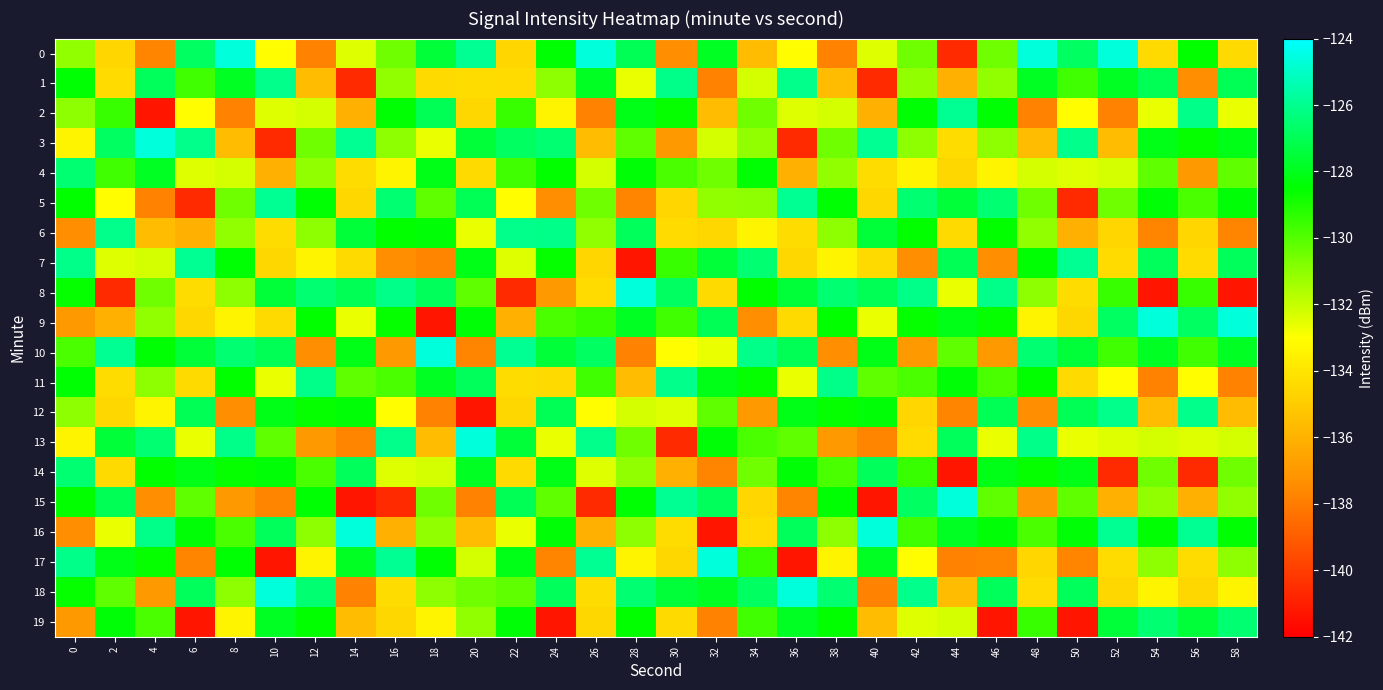

Reading left to right, extract all data points from this chart.

0: 0=-131.1	2=-134.6	4=-137.7	6=-126.8	8=-124.6	10=-133.1	12=-137.8	14=-132.4	16=-130.5	18=-127.5	20=-125.9	22=-134.6	24=-128.4	26=-124.6	28=-127.0	30=-137.4	32=-127.9	34=-135.6	36=-133.1	38=-137.8	40=-132.4	42=-130.5	44=-140.6	46=-130.5	48=-124.6	50=-126.8	52=-124.6	54=-134.4	56=-128.6	58=-134.4
1: 0=-128.4	2=-134.4	4=-126.9	6=-129.6	8=-127.9	10=-126.1	12=-135.6	14=-140.6	16=-131.1	18=-134.4	20=-134.4	22=-134.4	24=-131.0	26=-127.9	28=-132.6	30=-126.1	32=-137.8	34=-132.2	36=-126.1	38=-135.6	40=-140.6	42=-131.1	44=-136.1	46=-131.1	48=-127.9	50=-129.6	52=-127.9	54=-127.0	56=-137.4	58=-127.0
2: 0=-131.0	2=-129.5	4=-141.3	6=-133.1	8=-137.8	10=-132.4	12=-132.2	14=-136.1	16=-128.4	18=-127.0	20=-134.6	22=-129.5	24=-133.4	26=-137.8	28=-128.1	30=-128.6	32=-135.6	34=-130.5	36=-132.4	38=-132.2	40=-136.1	42=-128.4	44=-125.9	46=-128.4	48=-137.8	50=-133.1	52=-137.8	54=-132.6	56=-126.1	58=-132.6
3: 0=-133.4	2=-126.8	4=-124.6	6=-126.1	8=-135.6	10=-140.6	12=-130.5	14=-125.9	16=-131.0	18=-132.6	20=-127.5	22=-126.8	24=-126.5	26=-135.6	28=-130.2	30=-137.0	32=-132.2	34=-131.1	36=-140.6	38=-130.5	40=-125.9	42=-131.0	44=-134.4	46=-131.0	48=-135.6	50=-126.1	52=-135.6	54=-128.1	56=-128.6	58=-128.1
4: 0=-126.5	2=-129.6	4=-127.9	6=-132.4	8=-132.2	10=-136.1	12=-131.1	14=-134.4	16=-133.4	18=-128.1	20=-134.4	22=-129.6	24=-128.6	26=-132.2	28=-128.4	30=-129.8	32=-130.5	34=-128.4	36=-136.1	38=-131.1	40=-134.4	42=-133.4	44=-134.6	46=-133.4	48=-132.2	50=-132.4	52=-132.2	54=-130.2	56=-137.0	58=-130.2
5: 0=-128.6	2=-133.1	4=-137.8	6=-140.6	8=-130.5	10=-125.9	12=-128.4	14=-134.6	16=-126.5	18=-130.2	20=-127.0	22=-133.1	24=-137.4	26=-130.5	28=-137.7	30=-134.6	32=-131.1	34=-131.0	36=-125.9	38=-128.4	40=-134.6	42=-126.5	44=-127.5	46=-126.5	48=-130.5	50=-140.6	52=-130.5	54=-128.4	56=-129.8	58=-128.4
6: 0=-137.4	2=-126.1	4=-135.6	6=-136.1	8=-131.1	10=-134.4	12=-131.0	14=-127.5	16=-128.6	18=-128.4	20=-132.6	22=-126.1	24=-126.1	26=-131.1	28=-126.9	30=-134.4	32=-134.6	34=-133.4	36=-134.4	38=-131.0	40=-127.5	42=-128.6	44=-134.4	46=-128.6	48=-131.1	50=-136.1	52=-134.6	54=-137.7	56=-134.6	58=-137.7
7: 0=-126.1	2=-132.4	4=-132.2	6=-125.9	8=-128.4	10=-134.6	12=-133.4	14=-134.4	16=-137.4	18=-137.7	20=-128.1	22=-132.4	24=-128.6	26=-134.6	28=-141.3	30=-129.5	32=-127.5	34=-126.5	36=-134.6	38=-133.4	40=-134.4	42=-137.4	44=-127.0	46=-137.4	48=-128.4	50=-125.9	52=-134.4	54=-126.9	56=-134.4	58=-126.9
8: 0=-128.6	2=-140.6	4=-130.5	6=-134.4	8=-131.0	10=-127.5	12=-126.5	14=-127.0	16=-126.1	18=-126.9	20=-130.2	22=-140.6	24=-137.0	26=-134.4	28=-124.6	30=-126.8	32=-134.4	34=-128.6	36=-127.5	38=-126.5	40=-127.0	42=-126.1	44=-132.6	46=-126.1	48=-131.0	50=-134.4	52=-129.5	54=-141.3	56=-129.5	58=-141.3
9: 0=-137.0	2=-136.1	4=-131.1	6=-134.6	8=-133.4	10=-134.4	12=-128.6	14=-132.6	16=-128.6	18=-141.3	20=-128.4	22=-136.1	24=-129.8	26=-129.5	28=-127.9	30=-129.6	32=-127.0	34=-137.4	36=-134.4	38=-128.6	40=-132.6	42=-128.6	44=-128.1	46=-128.6	48=-133.4	50=-134.6	52=-126.8	54=-124.6	56=-126.8	58=-124.6
10: 0=-129.8	2=-125.9	4=-128.4	6=-127.5	8=-126.5	10=-127.0	12=-137.4	14=-128.1	16=-137.0	18=-124.6	20=-137.7	22=-125.9	24=-127.5	26=-126.8	28=-137.8	30=-133.1	32=-132.6	34=-126.1	36=-127.0	38=-137.4	40=-128.1	42=-137.0	44=-130.2	46=-137.0	48=-126.5	50=-127.5	52=-129.6	54=-127.9	56=-129.6	58=-127.9
11: 0=-128.4	2=-134.4	4=-131.0	6=-134.4	8=-128.6	10=-132.6	12=-126.1	14=-130.2	16=-129.8	18=-127.9	20=-126.9	22=-134.4	24=-134.4	26=-129.6	28=-135.6	30=-126.1	32=-128.1	34=-128.6	36=-132.6	38=-126.1	40=-130.2	42=-129.8	44=-128.4	46=-129.8	48=-128.6	50=-134.4	52=-133.1	54=-137.8	56=-133.1	58=-137.8
12: 0=-131.0	2=-134.6	4=-133.4	6=-127.0	8=-137.4	10=-128.1	12=-128.6	14=-128.4	16=-133.1	18=-137.8	20=-141.3	22=-134.6	24=-127.0	26=-133.1	28=-132.2	30=-132.4	32=-130.2	34=-137.0	36=-128.1	38=-128.6	40=-128.4	42=-134.6	44=-137.7	46=-127.0	48=-137.4	50=-127.0	52=-126.1	54=-135.6	56=-126.1	58=-135.6
13: 0=-133.4	2=-127.5	4=-126.5	6=-132.6	8=-126.1	10=-130.2	12=-137.0	14=-137.7	16=-126.1	18=-135.6	20=-124.6	22=-127.5	24=-132.6	26=-126.1	28=-130.5	30=-140.6	32=-128.4	34=-129.8	36=-130.2	38=-137.0	40=-137.7	42=-134.4	44=-126.9	46=-132.6	48=-126.1	50=-132.6	52=-132.4	54=-132.2	56=-132.4	58=-132.2
14: 0=-126.5	2=-134.4	4=-128.6	6=-128.1	8=-128.6	10=-128.4	12=-129.8	14=-126.9	16=-132.4	18=-132.2	20=-127.9	22=-134.4	24=-128.1	26=-132.4	28=-131.1	30=-136.1	32=-137.7	34=-130.5	36=-128.4	38=-129.8	40=-126.9	42=-129.5	44=-141.3	46=-128.1	48=-128.6	50=-128.1	52=-140.6	54=-130.5	56=-140.6	58=-130.5
15: 0=-128.6	2=-127.0	4=-137.4	6=-130.2	8=-137.0	10=-137.7	12=-128.4	14=-141.3	16=-140.6	18=-130.5	20=-137.8	22=-127.0	24=-130.2	26=-140.6	28=-128.4	30=-125.9	32=-126.9	34=-134.6	36=-137.7	38=-128.4	40=-141.3	42=-126.8	44=-124.6	46=-130.2	48=-137.0	50=-130.2	52=-136.1	54=-131.1	56=-136.1	58=-131.1
16: 0=-137.4	2=-132.6	4=-126.1	6=-128.4	8=-129.8	10=-126.9	12=-131.0	14=-124.6	16=-136.1	18=-131.1	20=-135.6	22=-132.6	24=-128.4	26=-136.1	28=-131.0	30=-134.4	32=-141.3	34=-134.4	36=-126.9	38=-131.0	40=-124.6	42=-129.6	44=-127.9	46=-128.4	48=-129.8	50=-128.4	52=-125.9	54=-128.4	56=-125.9	58=-128.4
17: 0=-126.1	2=-128.1	4=-128.6	6=-137.7	8=-128.4	10=-141.3	12=-133.4	14=-127.9	16=-125.9	18=-128.4	20=-132.2	22=-128.1	24=-137.7	26=-125.9	28=-133.4	30=-134.6	32=-124.6	34=-129.5	36=-141.3	38=-133.4	40=-127.9	42=-133.1	44=-137.8	46=-137.7	48=-134.6	50=-137.7	52=-134.4	54=-131.0	56=-134.4	58=-131.0
18: 0=-128.6	2=-130.2	4=-137.0	6=-126.9	8=-131.0	10=-124.6	12=-126.5	14=-137.8	16=-134.4	18=-131.0	20=-130.5	22=-130.2	24=-126.9	26=-134.4	28=-126.5	30=-127.5	32=-127.9	34=-126.8	36=-124.6	38=-126.5	40=-137.8	42=-126.1	44=-135.6	46=-126.9	48=-134.4	50=-126.9	52=-134.6	54=-133.4	56=-134.6	58=-133.4
19: 0=-137.0	2=-128.4	4=-129.8	6=-141.3	8=-133.4	10=-127.9	12=-128.6	14=-135.6	16=-134.6	18=-133.4	20=-131.1	22=-128.4	24=-141.3	26=-134.6	28=-128.6	30=-134.4	32=-137.8	34=-129.6	36=-127.9	38=-128.6	40=-135.6	42=-132.4	44=-132.2	46=-141.3	48=-129.5	50=-141.3	52=-127.5	54=-126.5	56=-127.5	58=-126.5